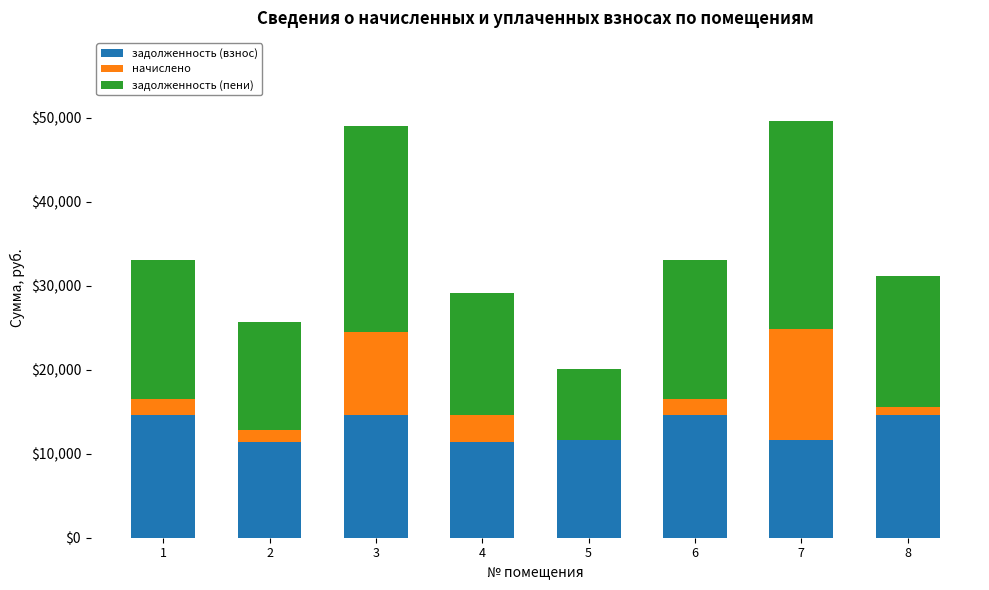

What is the total value across all series at 4?

29140.2